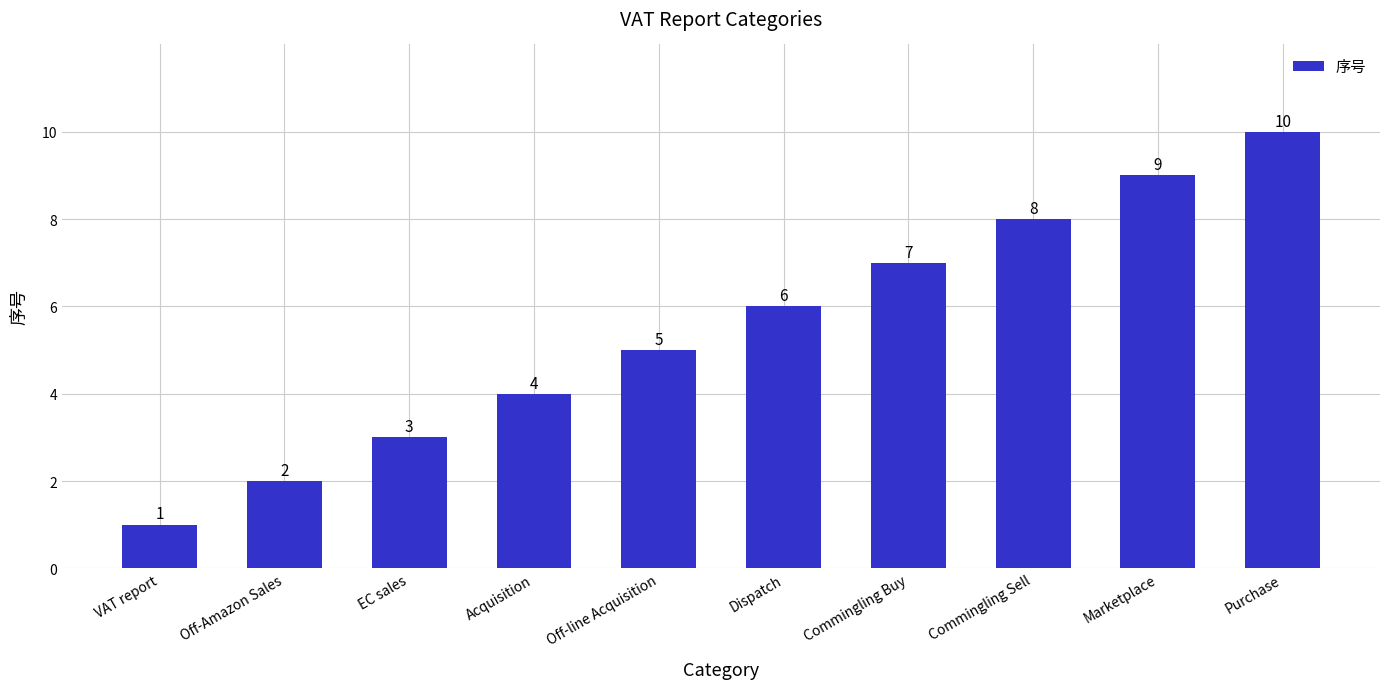

Reading right to left, extract all data points from this chart.

Purchase=10	Marketplace=9	Commingling Sell=8	Commingling Buy=7	Dispatch=6	Off-line Acquisition=5	Acquisition=4	EC sales=3	Off-Amazon Sales=2	VAT report=1